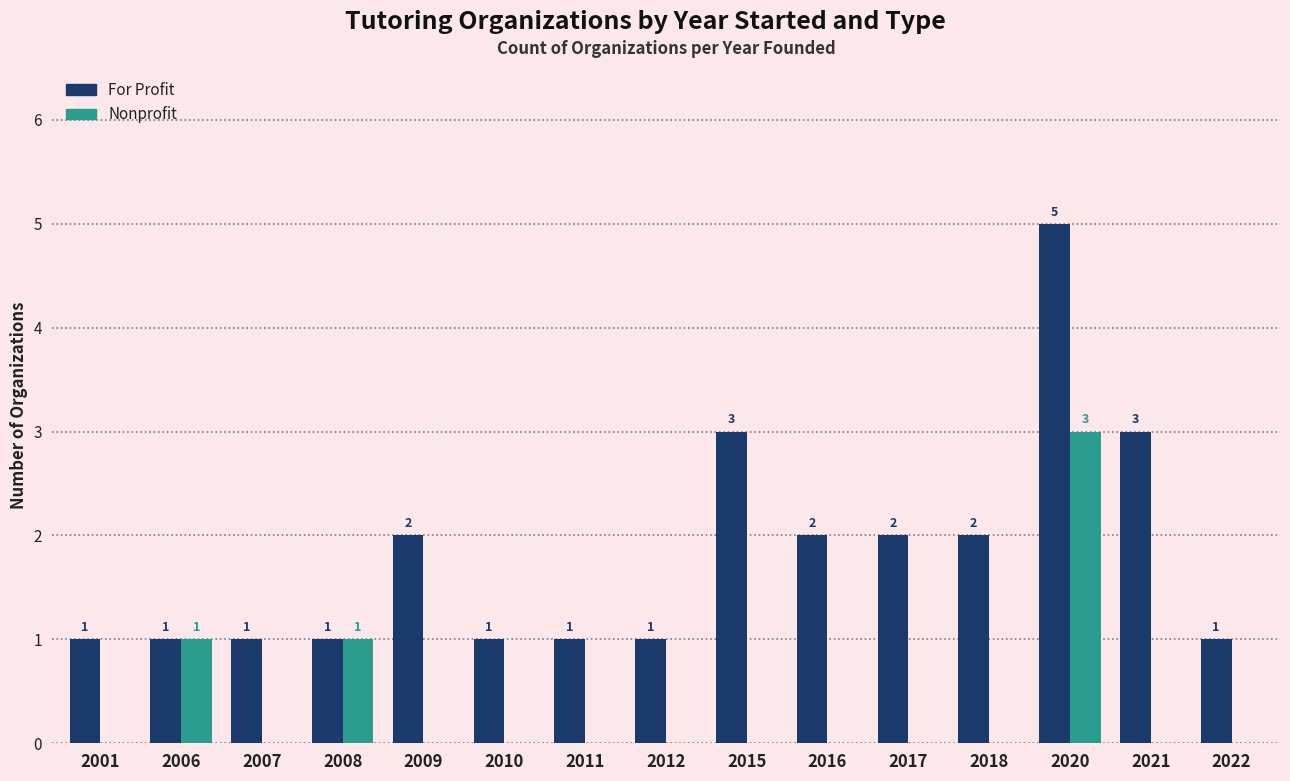

Are the bars grouped side by side (vs. stacked)?

Yes